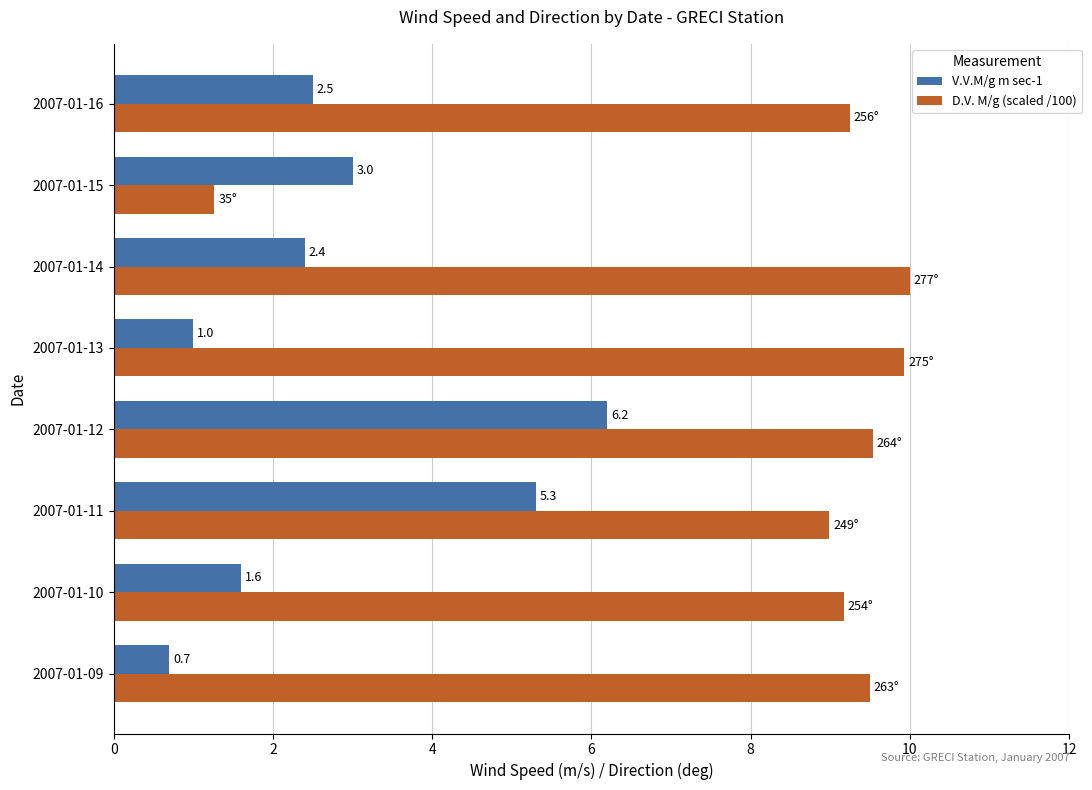

What is the difference between the second highest and second lowest values in the V.V.M/g m sec-1 series?

4.3